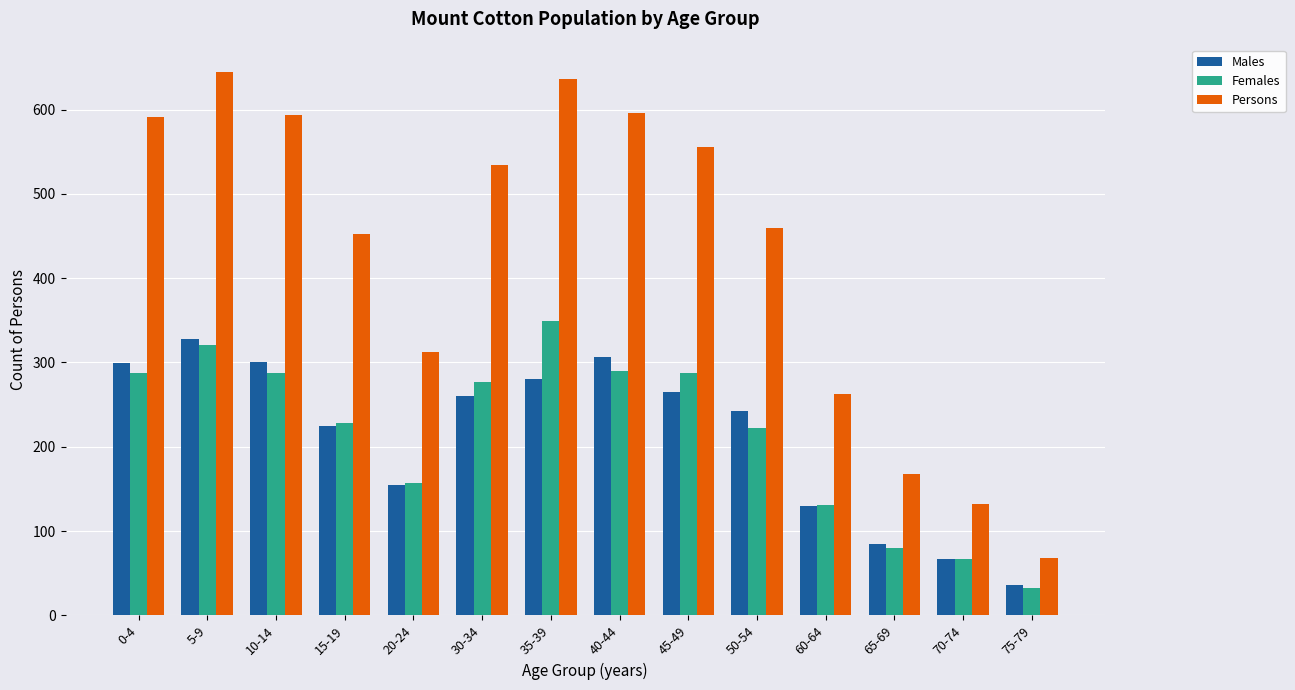

What position from the right is 5-9?

13